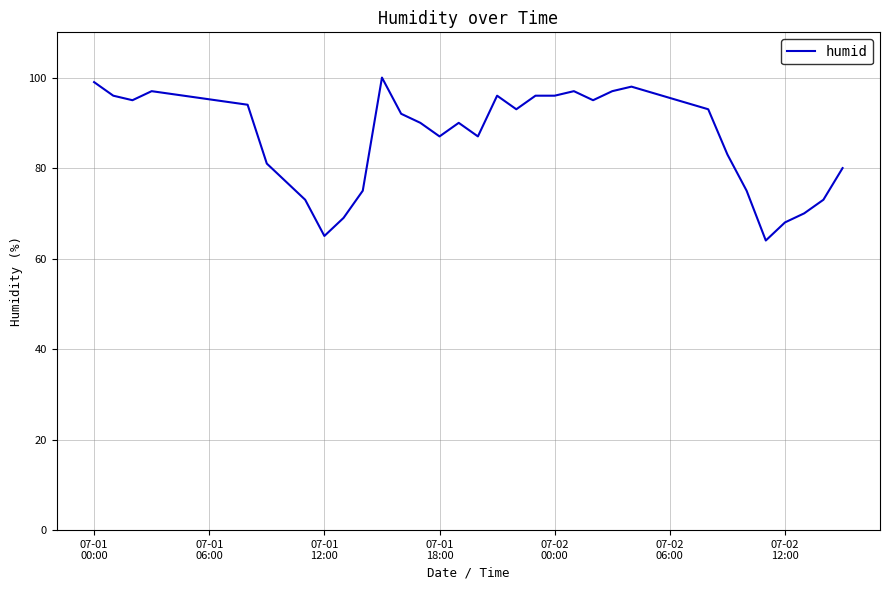

What is the greatest value displayed?

100